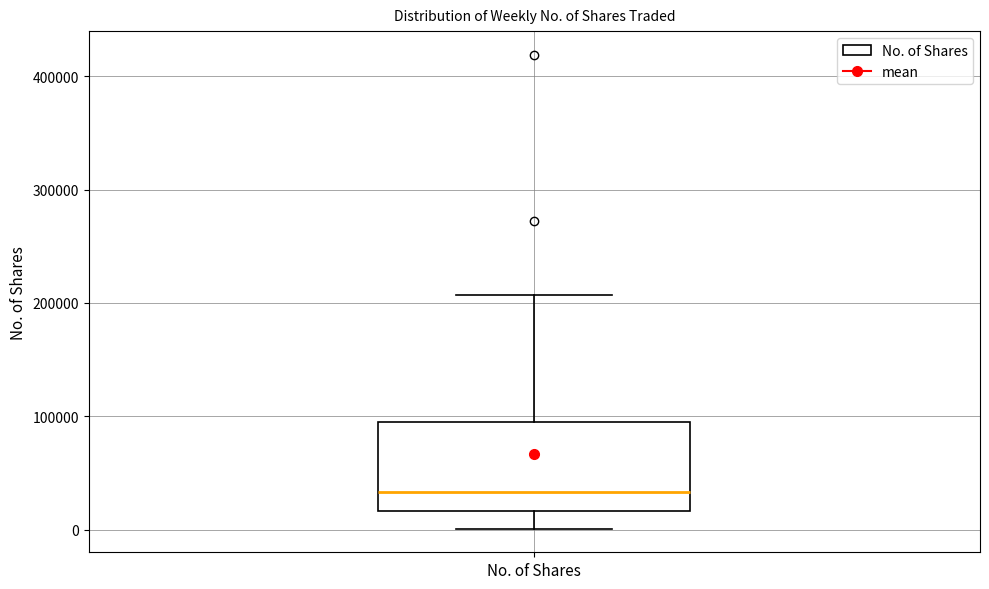

Where is the lower edge of the box for No. of Shares on the y-axis? The values are not printed on the chart, so give them approximately, as read against the axis.

20000